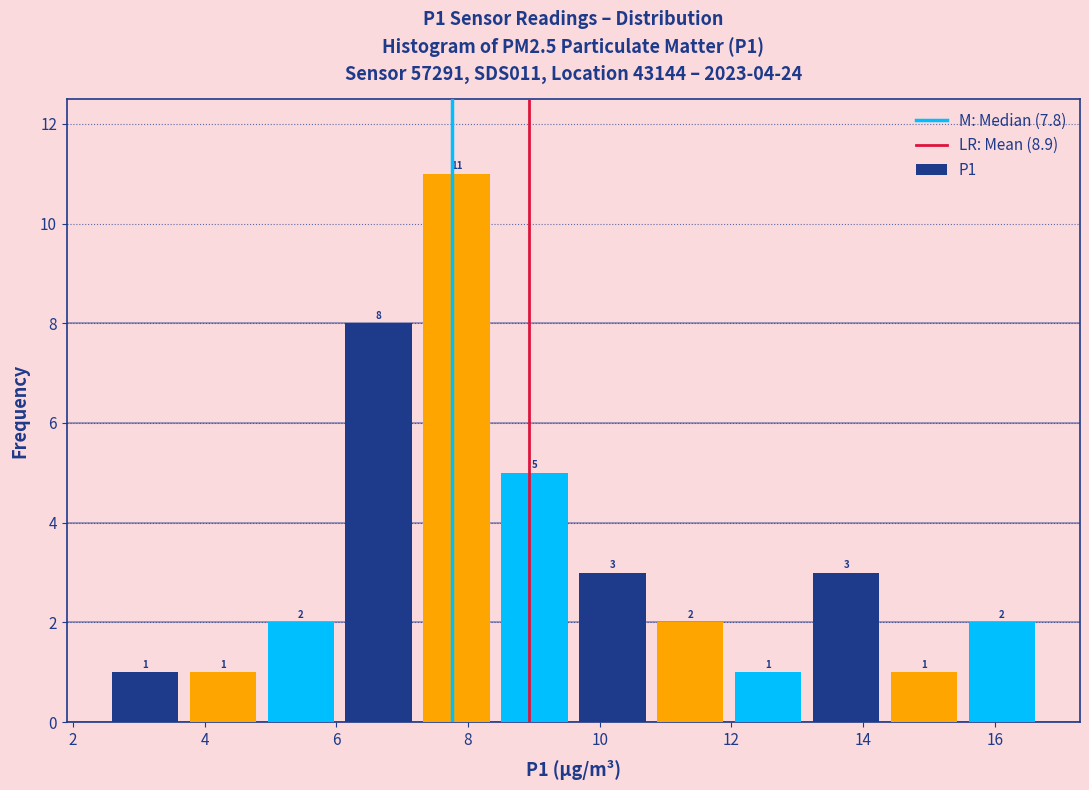

Reading left to right, transcribe this chart: for each bar, give the range it covers on the x-axis and its height. The bar edges are not printed on the chart, so give them approximately, as read against the axis.

2.6 to 3.6: 1
3.6 to 4.8: 1
4.8 to 6.0: 2
6.0 to 7.2: 8
7.2 to 8.4: 11
8.4 to 9.6: 5
9.6 to 10.8: 3
10.8 to 12.0: 2
12.0 to 13.2: 1
13.2 to 14.4: 3
14.4 to 15.6: 1
15.6 to 16.8: 2